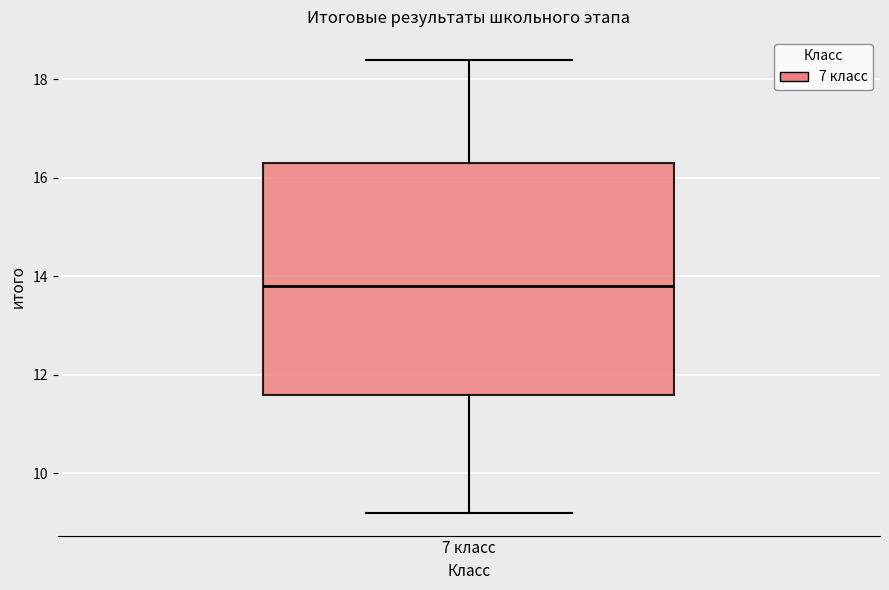

Where does the upper whisker of the box for 7 класс end on the y-axis? The values are not printed on the chart, so give them approximately, as read against the axis.

18.4